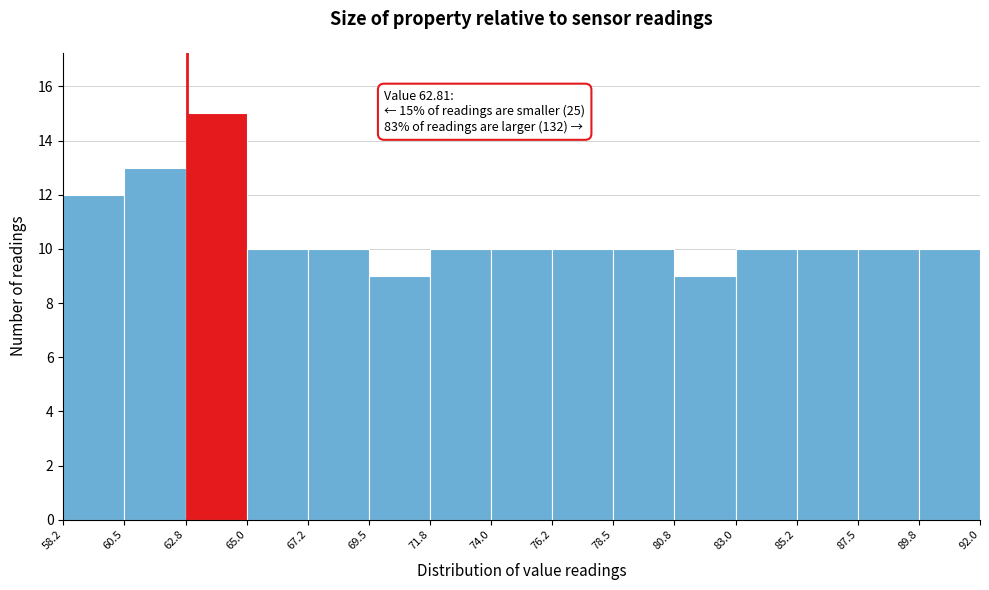

Which range on the x-axis has the tallest bar?

62.8 to 65.0